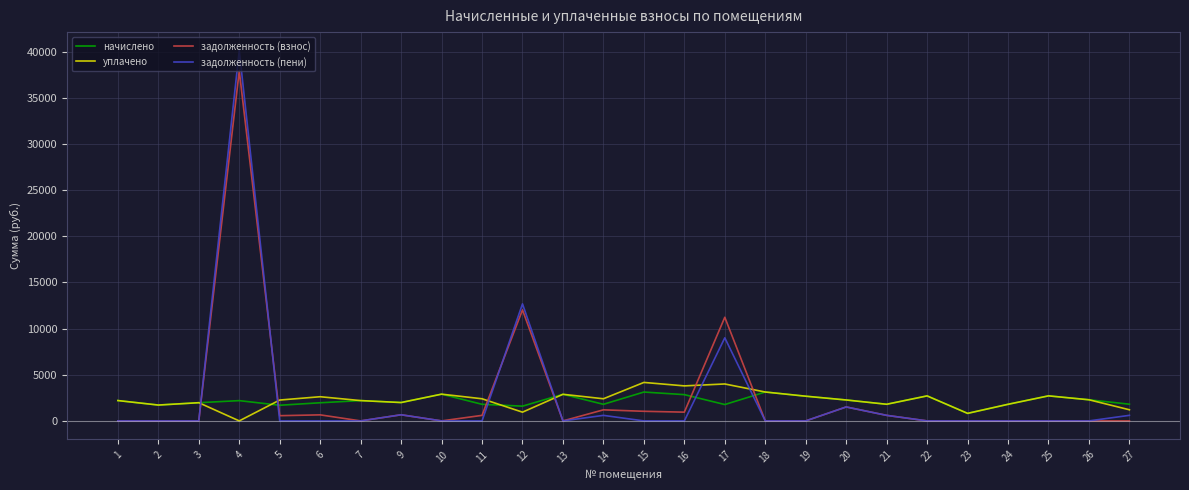

In начислено, how many points are higher than both neighbors (excluding endpoints)?

8